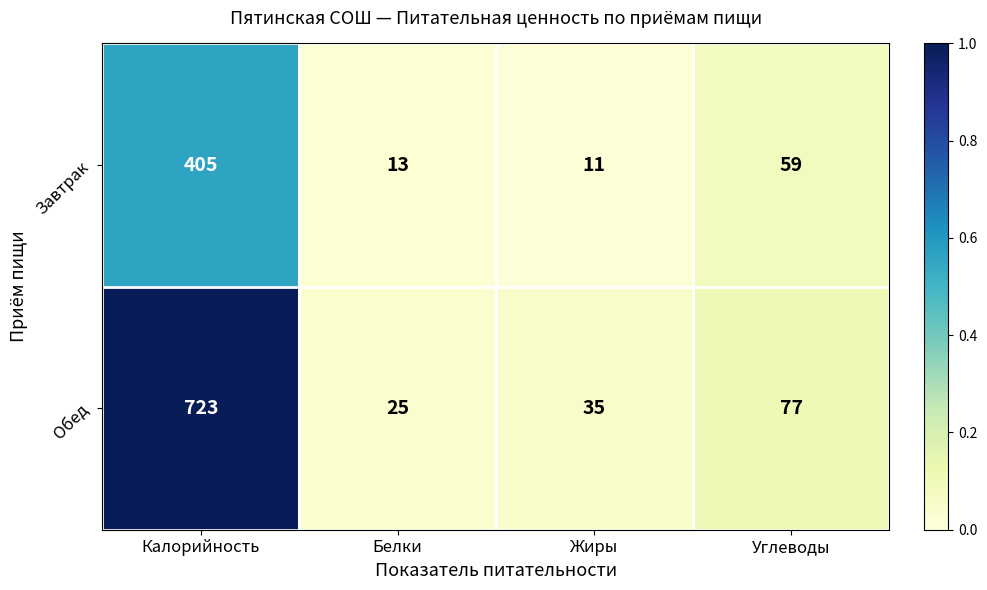

True or false: Обед has a value of 1300 at Калорийность.

False